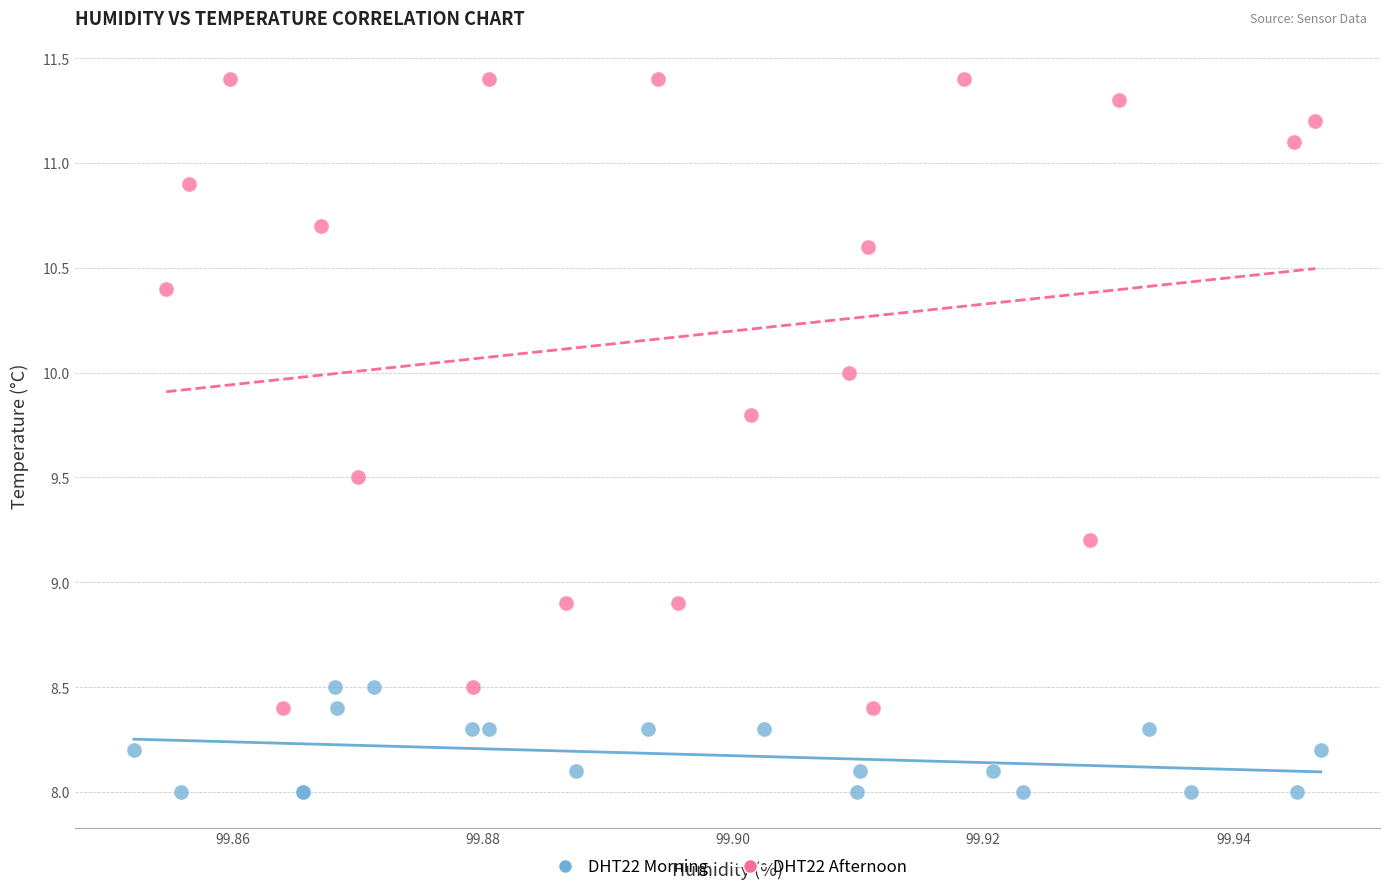

Which series has the widest spread of Y values?

DHT22 Afternoon